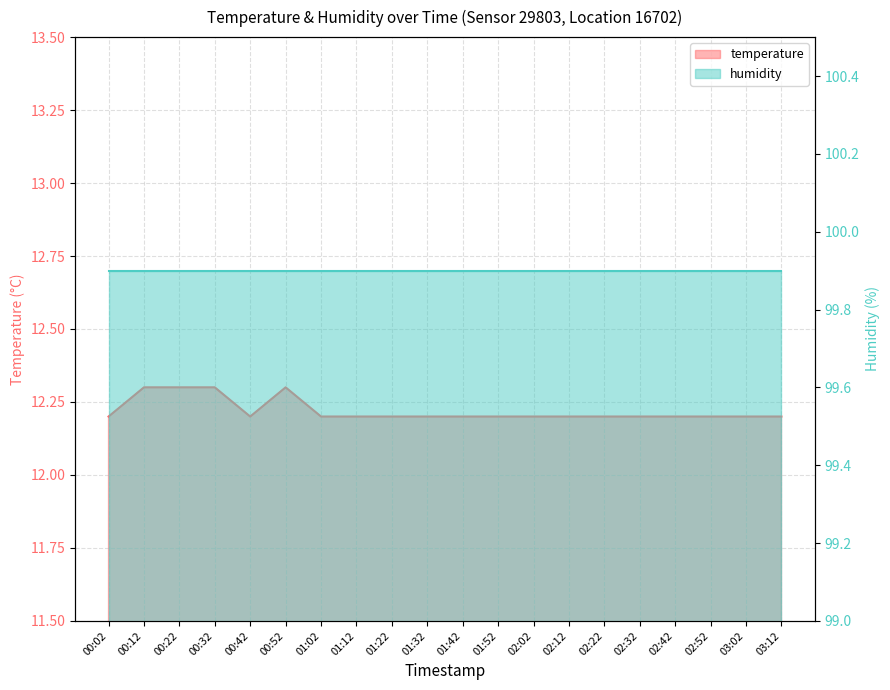

How many categories are shown in the chart?

20